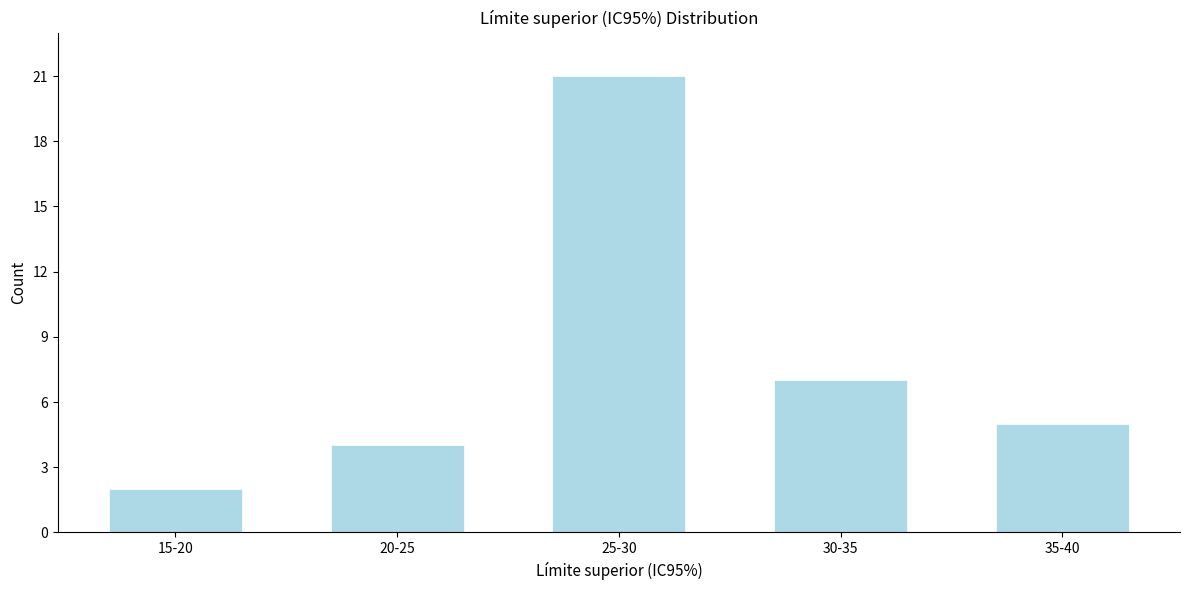

Reading left to right, list all the values displayed in this chart.

2	4	21	7	5